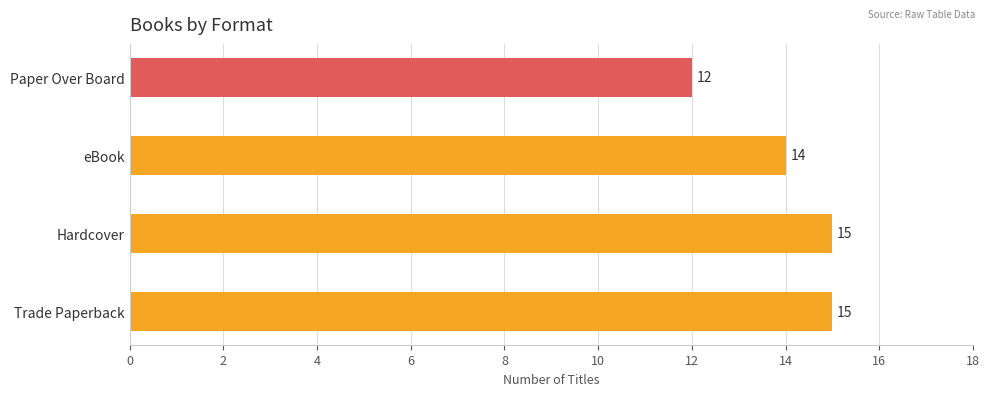

How many bars are there in total?

4